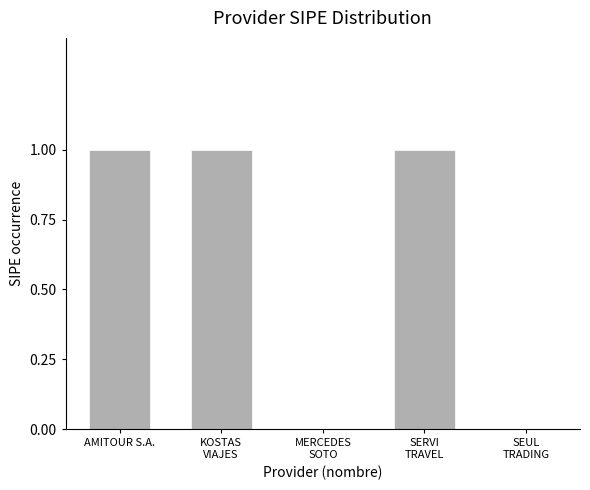

Is it true that the value at AMITOUR S.A. is 0?

False